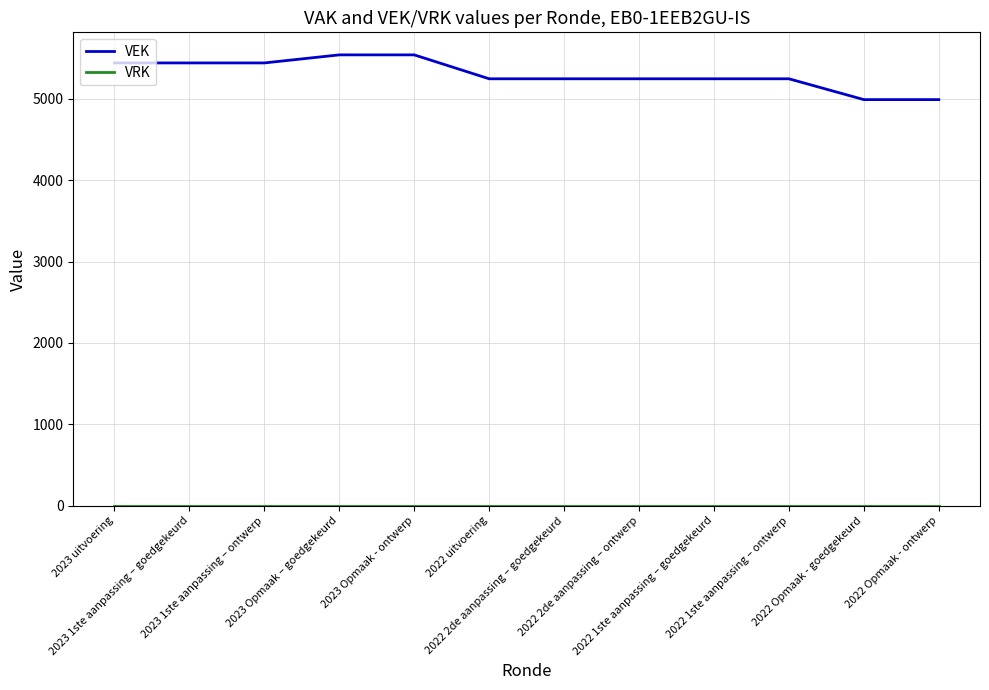

What is the total value across all series at 2023 1ste aanpassing – ontwerp?

5443